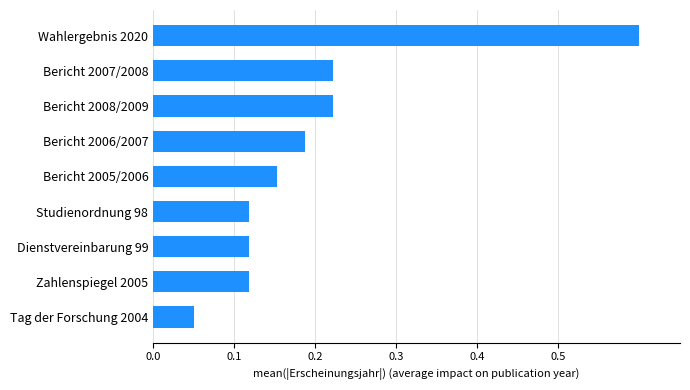

Is it true that the value at Bericht 2007/2008 is 0.4?

False